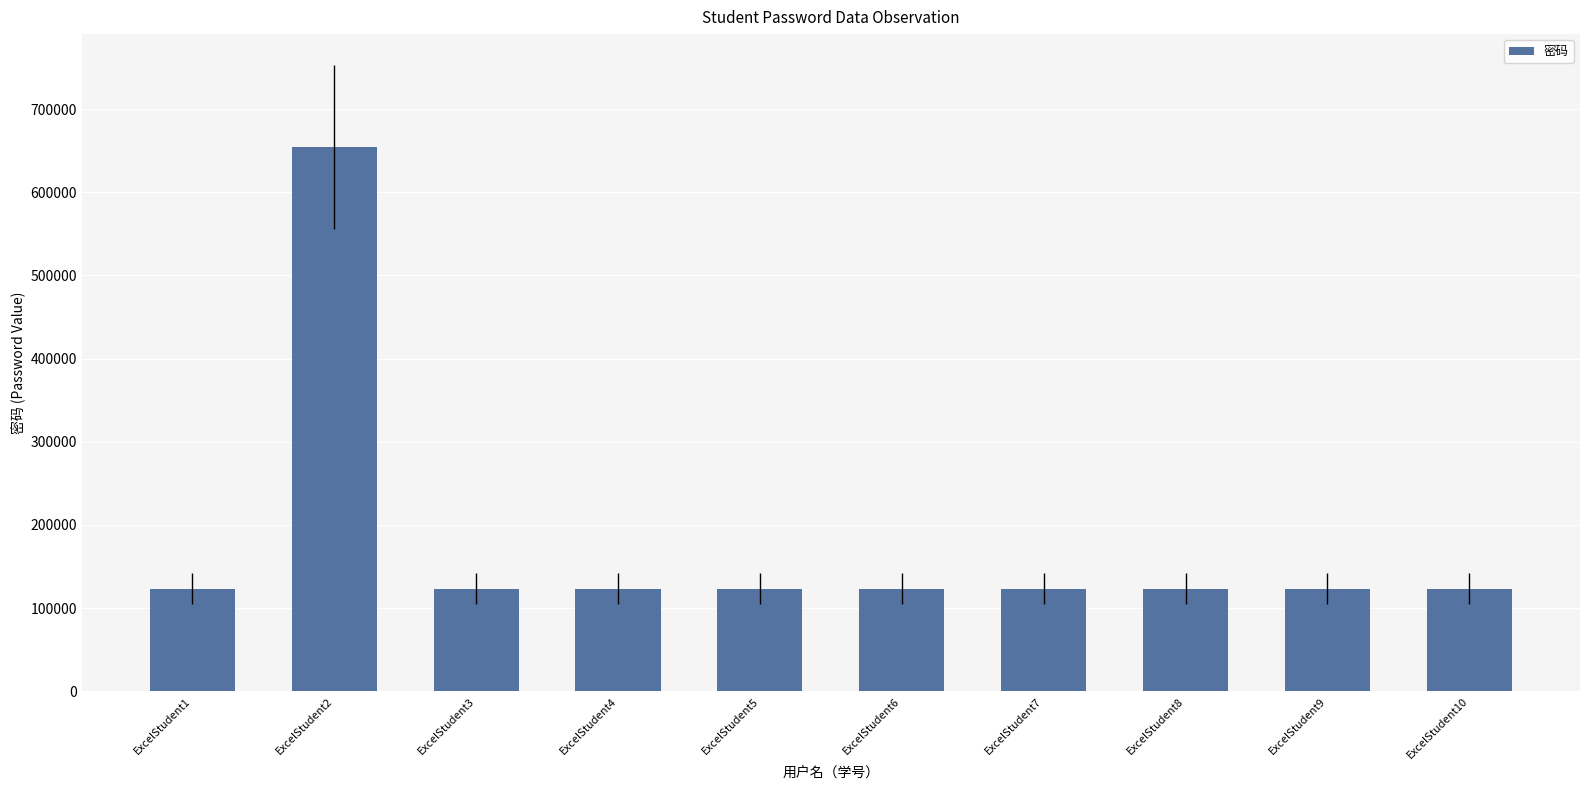

Is it true that the value at ExcelStudent5 is 123456?

True